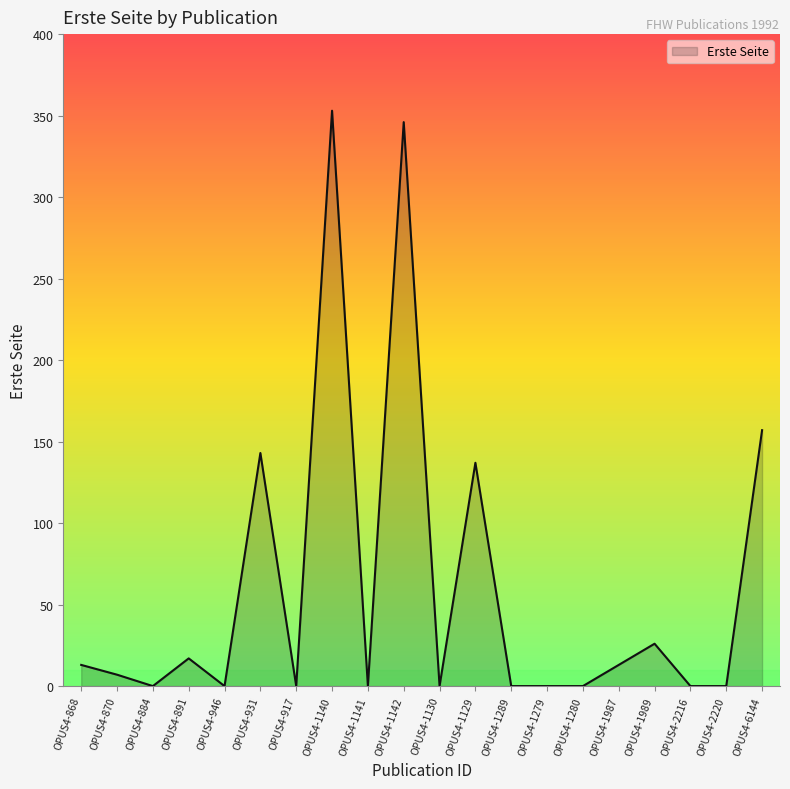

How many values are below 7?

10